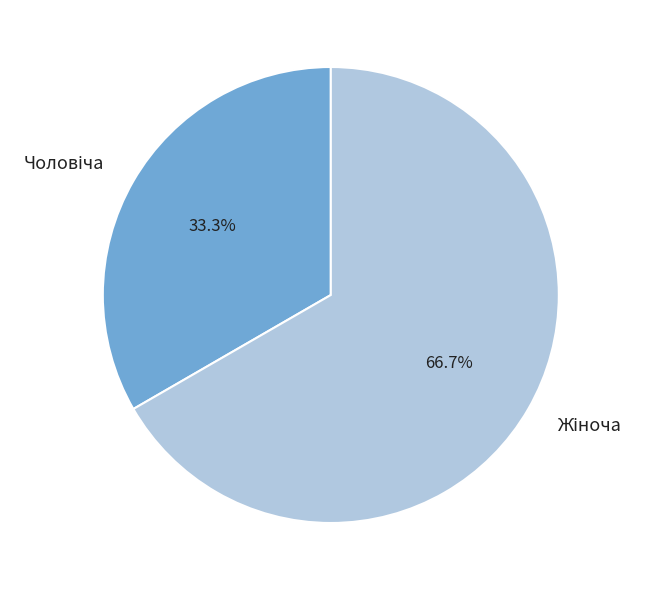

To the nearest percent, what is the difference between the largest and smallest slice percentages?

33%